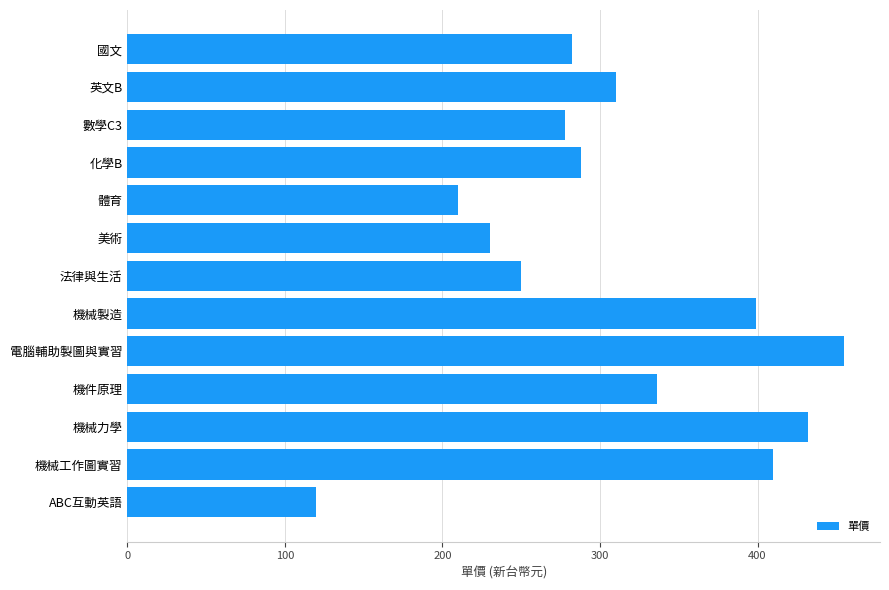

Reading bottom to top, extract all data points from this chart.

120	410	432	336	455	399	250	230	210	288	278	310	282